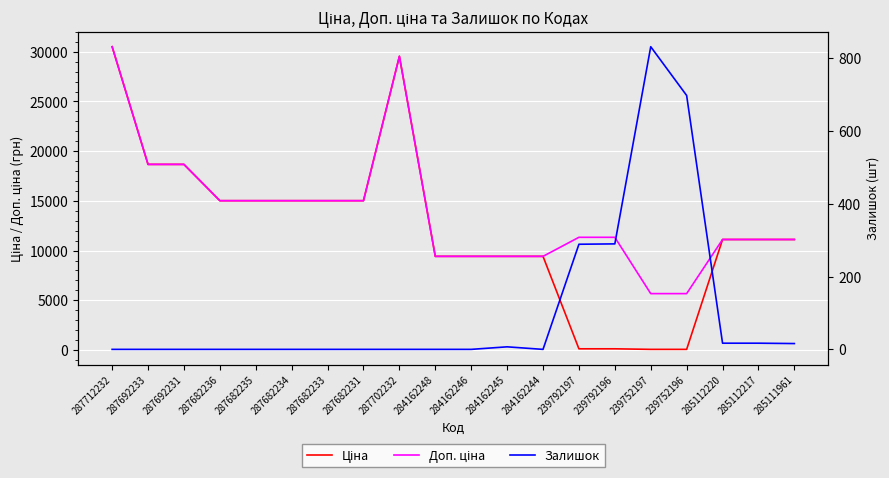

True or false: Ціна and Доп. ціна cross at least once.

False